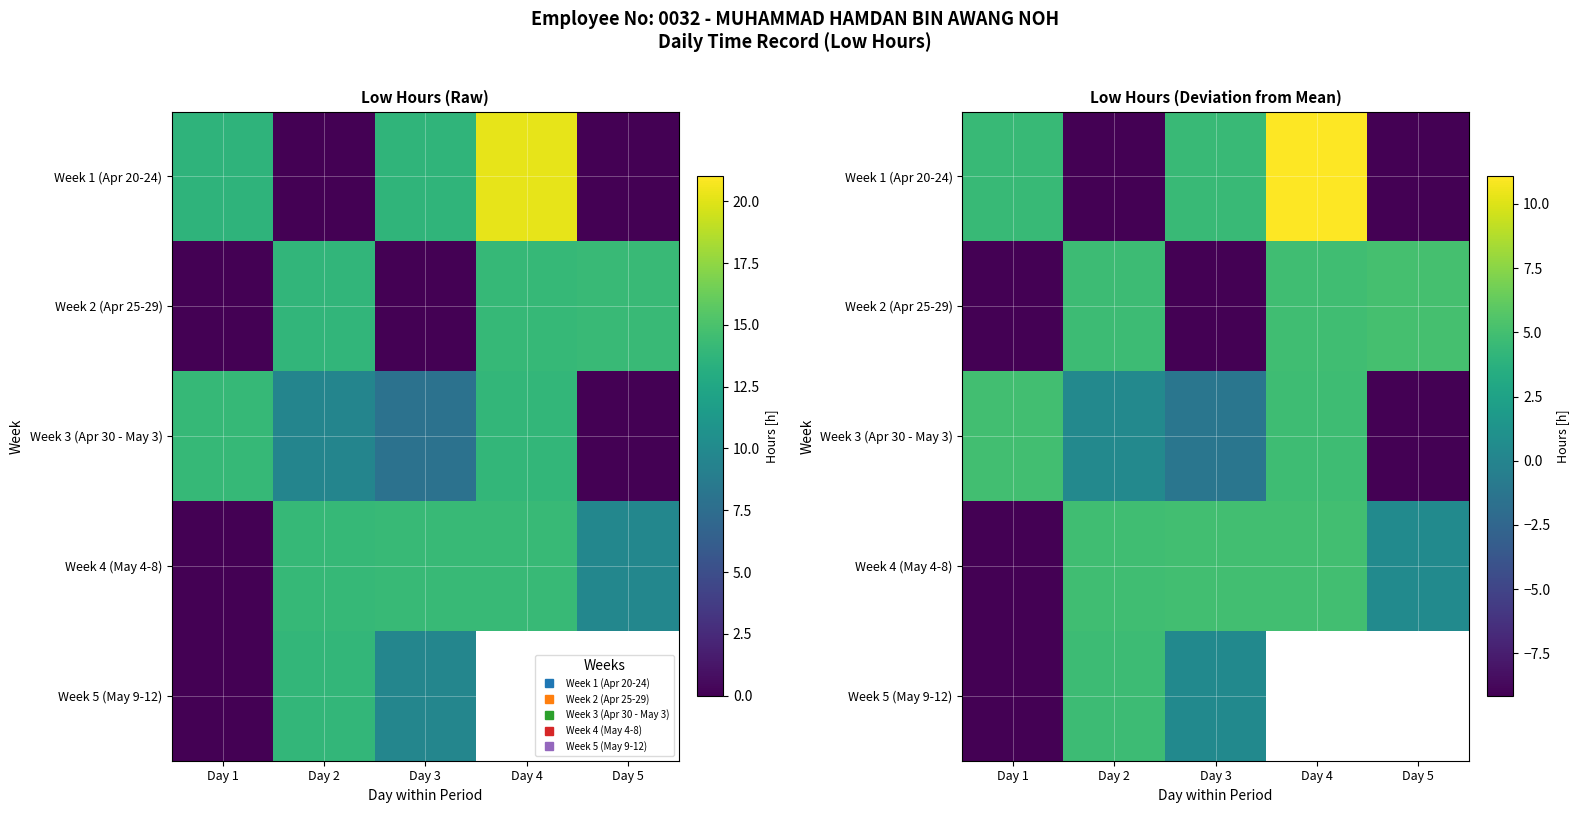

At how many categories does at least one series exceed 8?

1